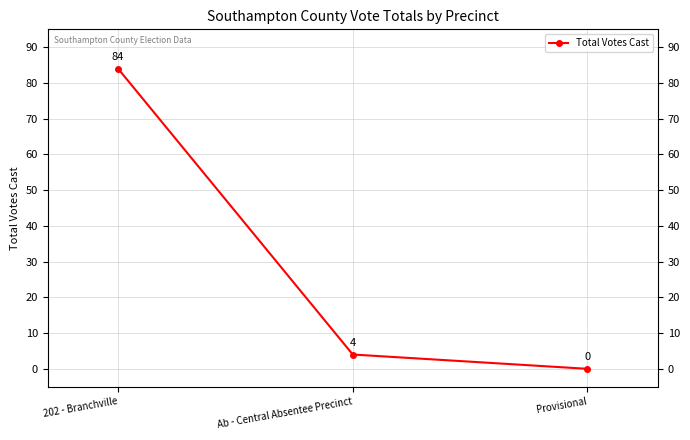

Read the value at 202 - Branchville, to the nearest 5.

85